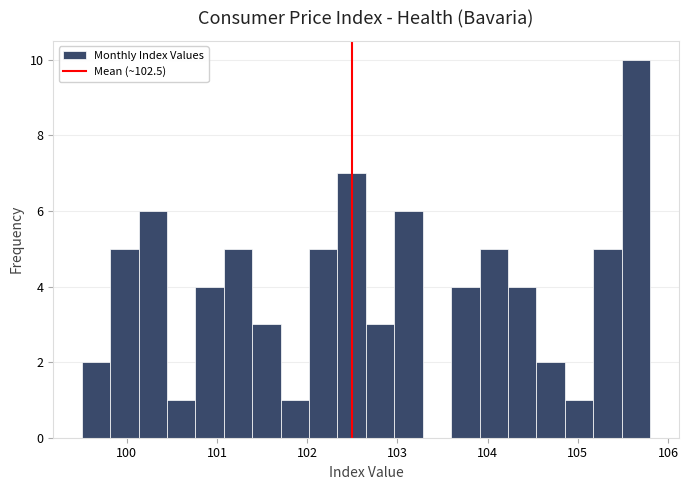

Around what value on the x-axis is the tallest bar? Give the approximate position of its centre, as read against the axis.

105.6